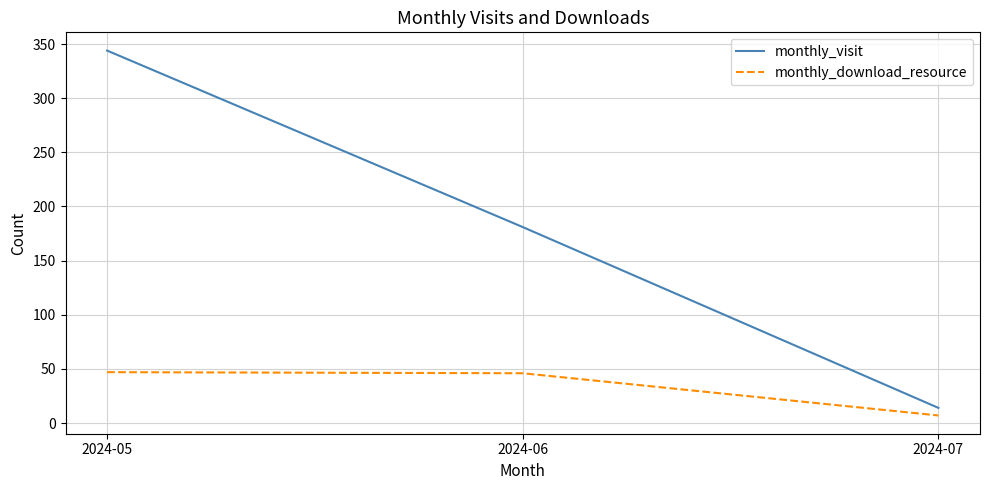

What is the difference between the maximum and minimum values in the monthly_visit series?

330